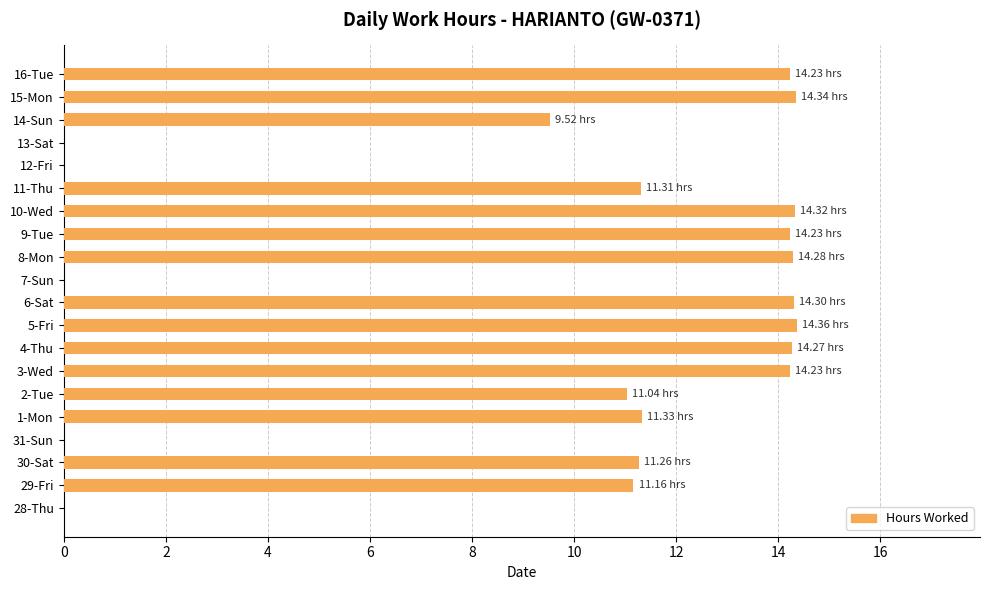

Which has a higher value, 8-Mon or 11-Thu?

8-Mon